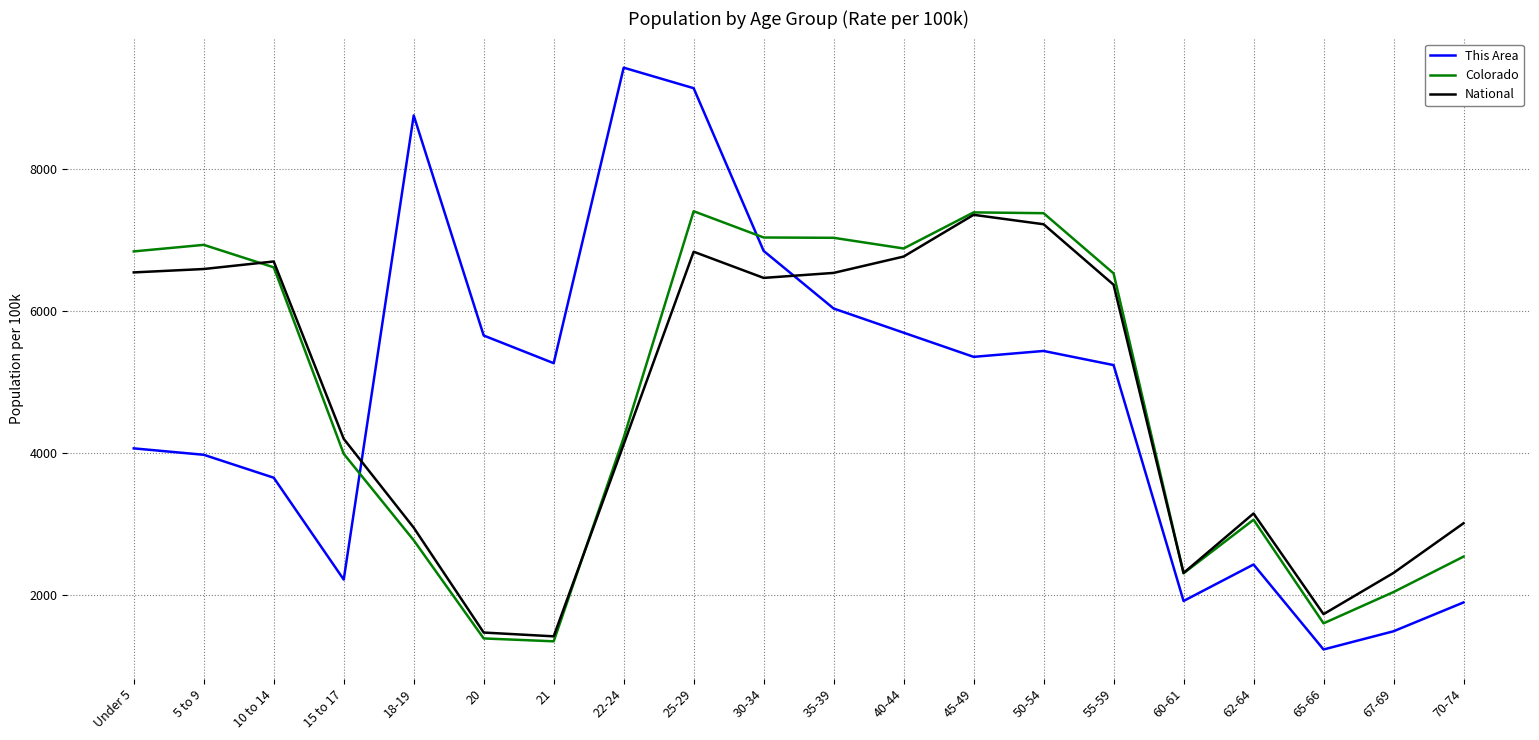

What is the difference between the maximum and second lowest values in the Colorado series?

6025.3